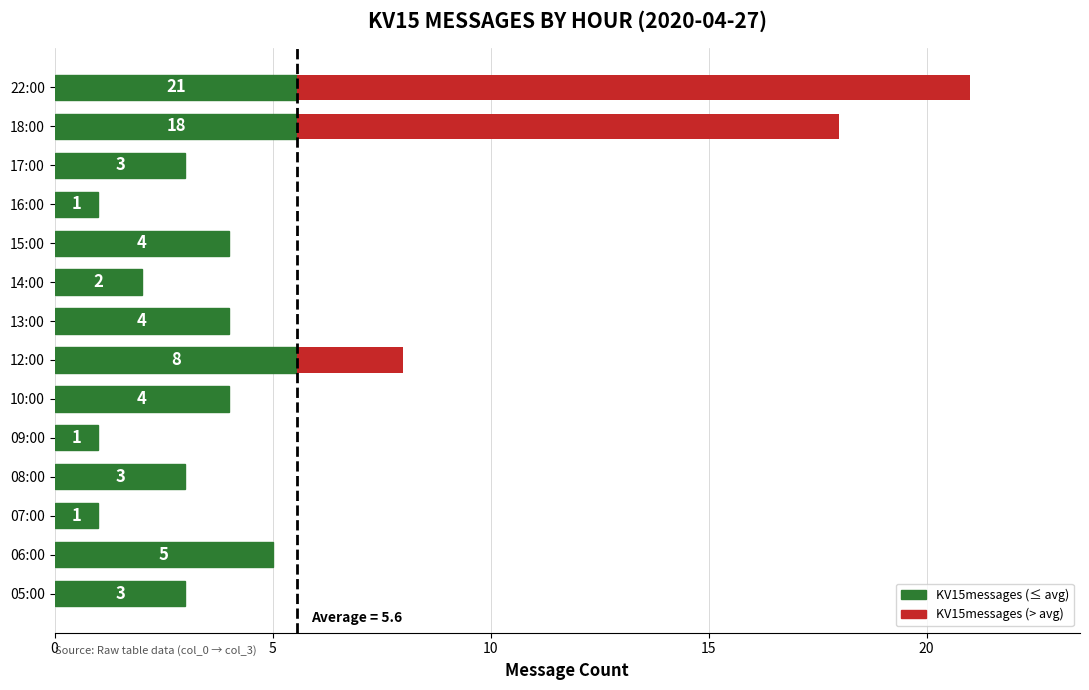

What is the change in value from 05:00 to 16:00?

-2.0